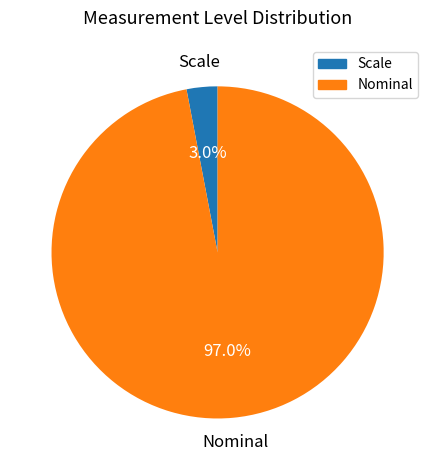

Approximately how many times larger is the value at Nominal compared to Scale?

32.3